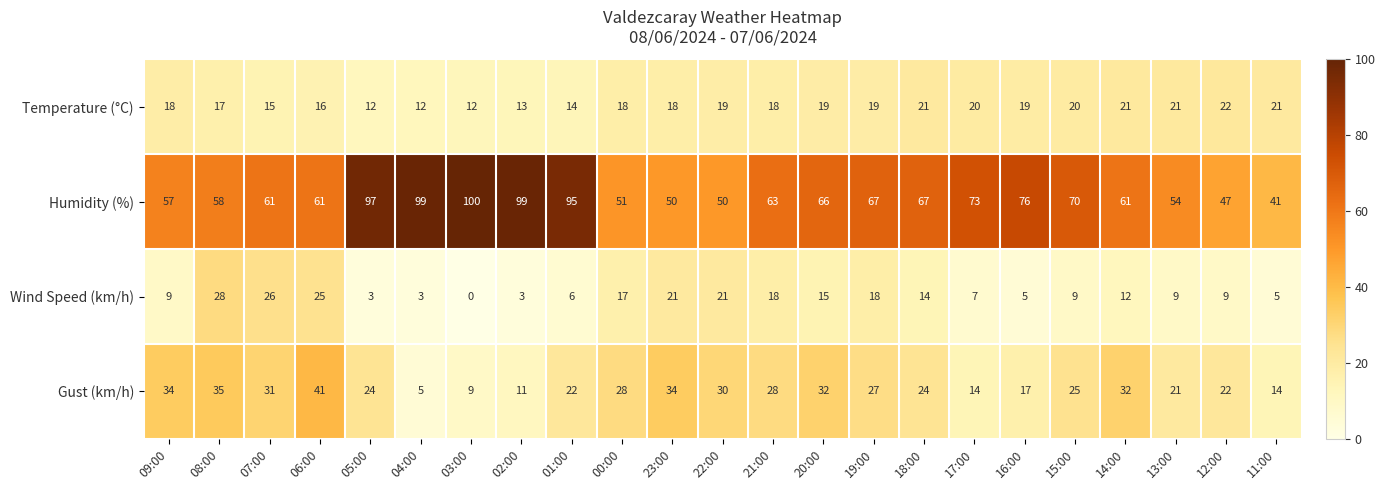

Where is Wind Speed (km/h) nearest to the value 14?

18:00